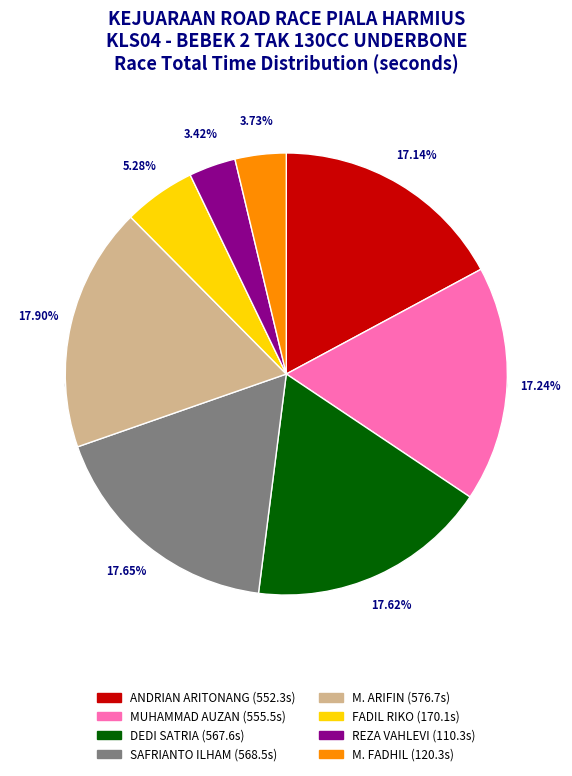

Is there any slice that represents more than half of the pie?

No